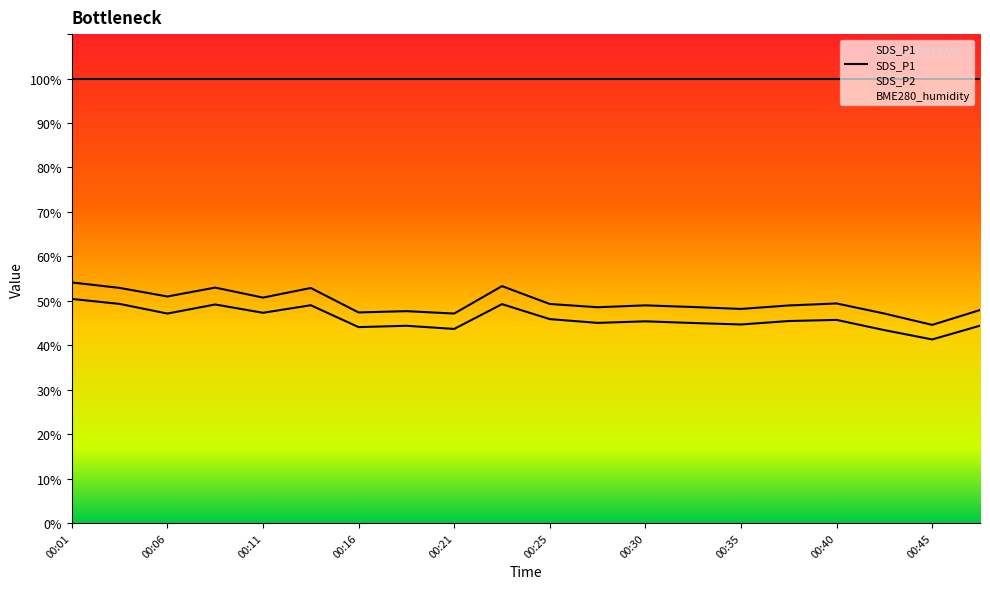

What is the difference between the SDS_P2 values at 00:38 and 00:21?

1.8